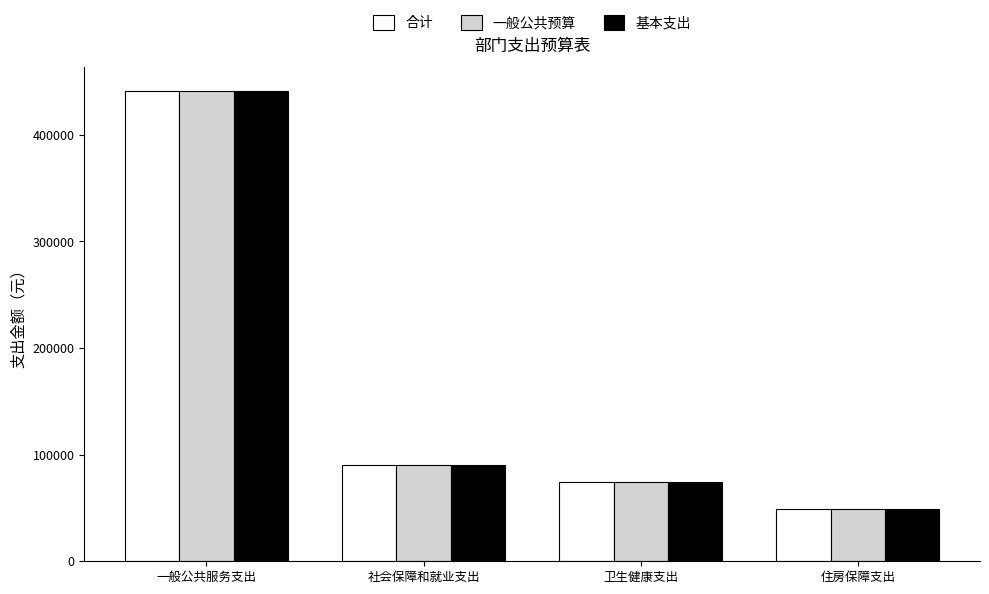

What is the total value across all series at 住房保障支出?

148284.0